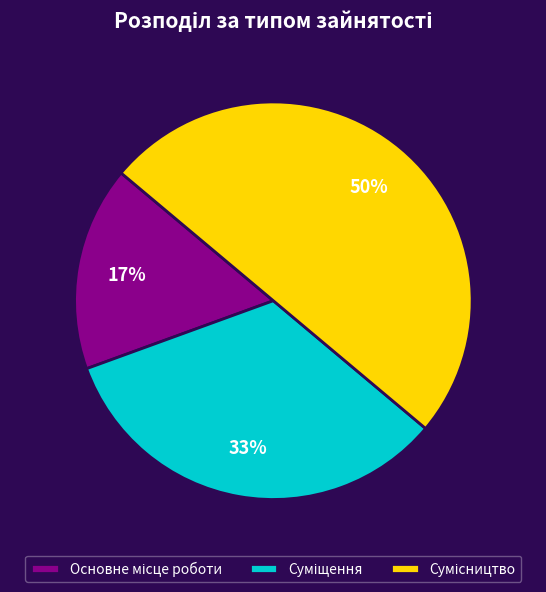

To the nearest percent, what is the difference between the largest and smallest slice percentages?

33%